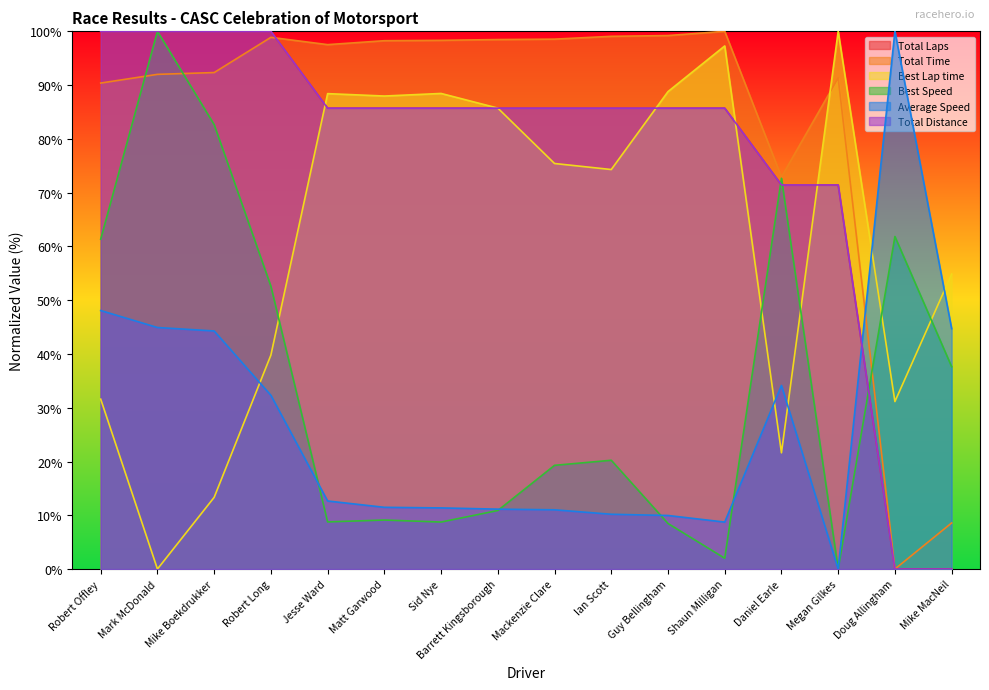

Rank the series at Mark McDonald from lowest to highest value.

Best Lap time, Average Speed, Total Time, Total Laps, Best Speed, Total Distance